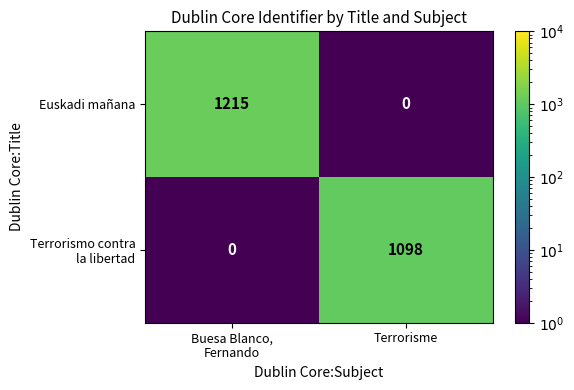

Which series has the largest range (max minus min)?

Euskadi mañana